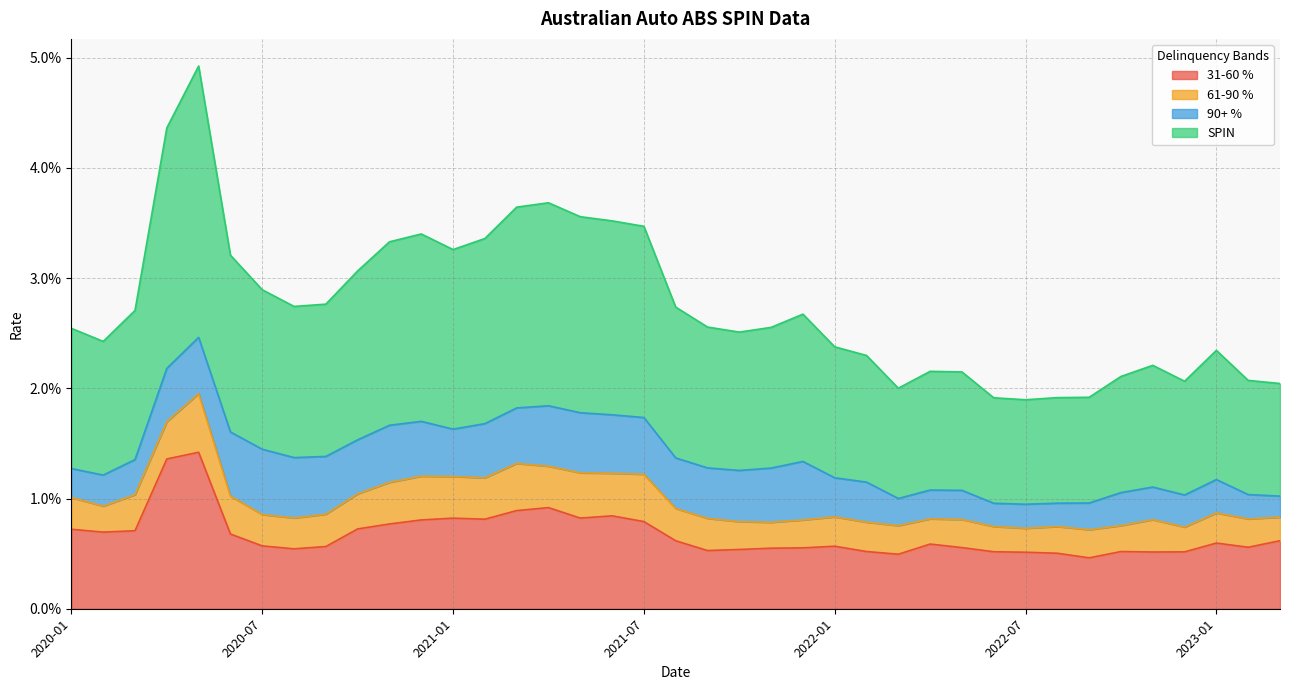

Is the value of SPIN at 2021-02 greater than the value of 31-60 % at 2020-08?

Yes